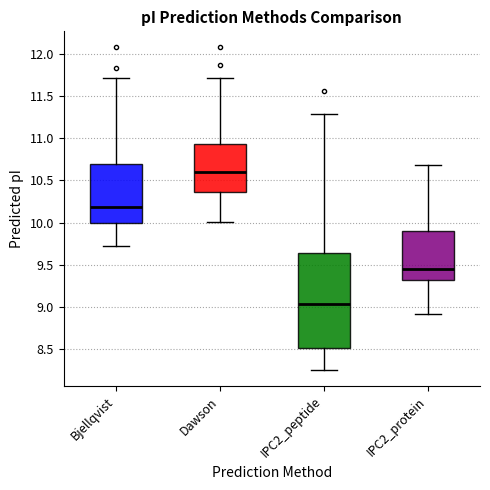

Comparing the boxes themselves (not the whiskers), which one is the tallest?

IPC2_peptide